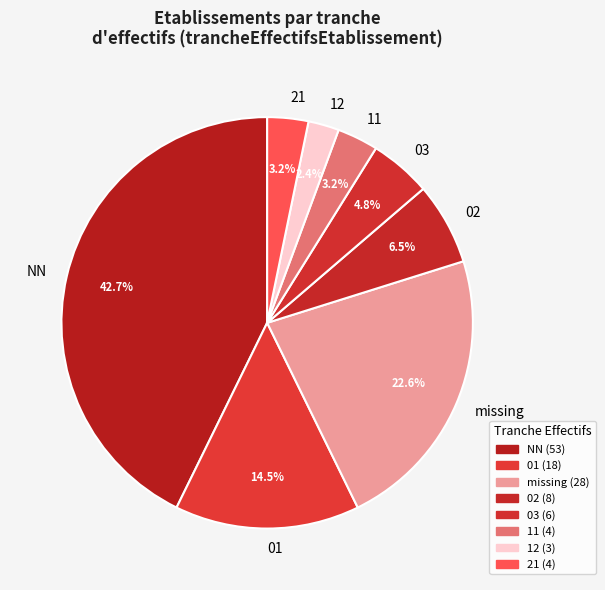

What is the total percentage of 21 and 02?

9.7%